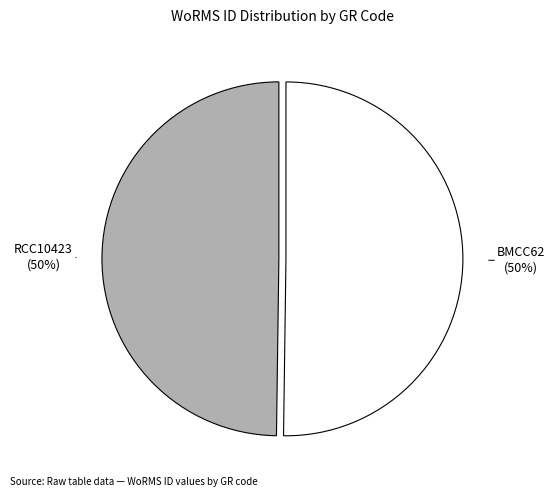

To the nearest percent, what is the average slice percentage?

50%